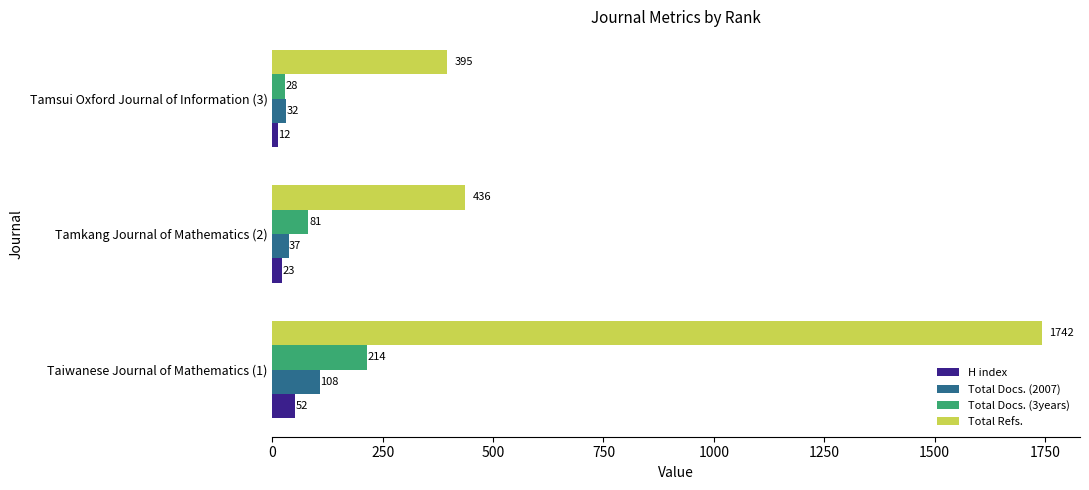

The value of Total Docs. (2007) at Taiwanese Journal of Mathematics (1) is 108. True or false?

True